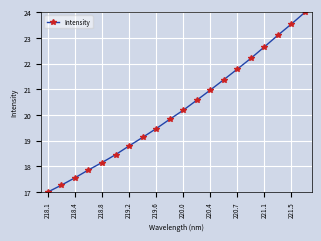

True or false: the data has more than 1 interior local peaks.

False